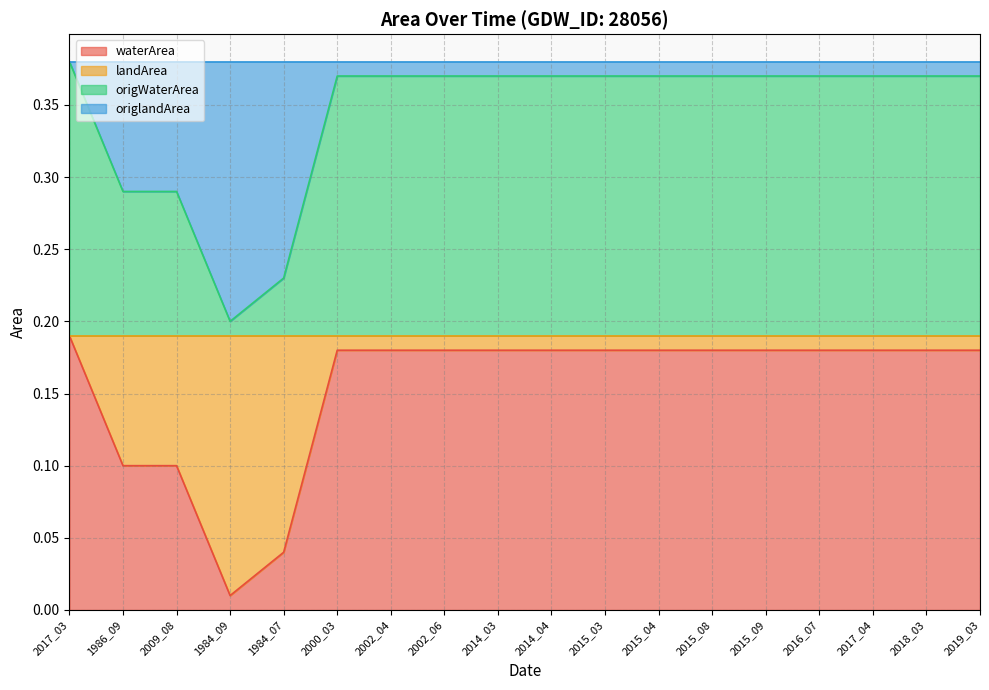

What is the difference between the maximum and minimum values in the waterArea series?

0.2